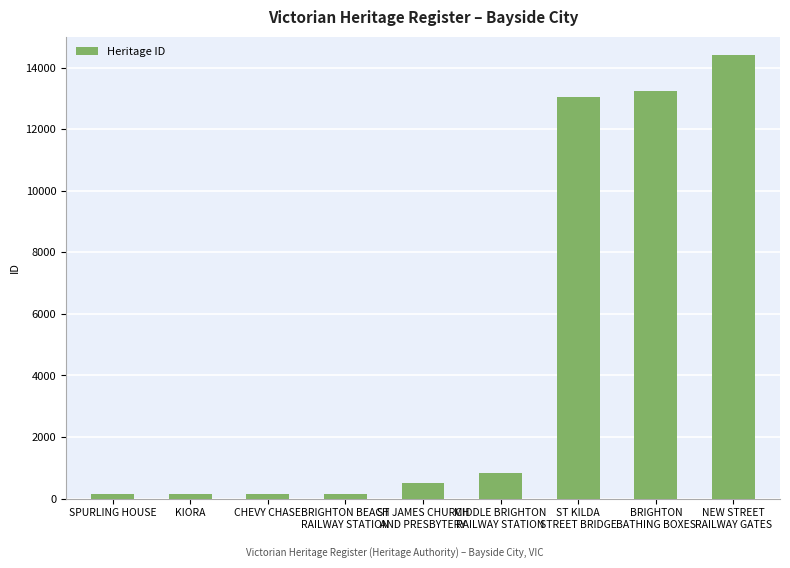

What is the sum of all values?

42700